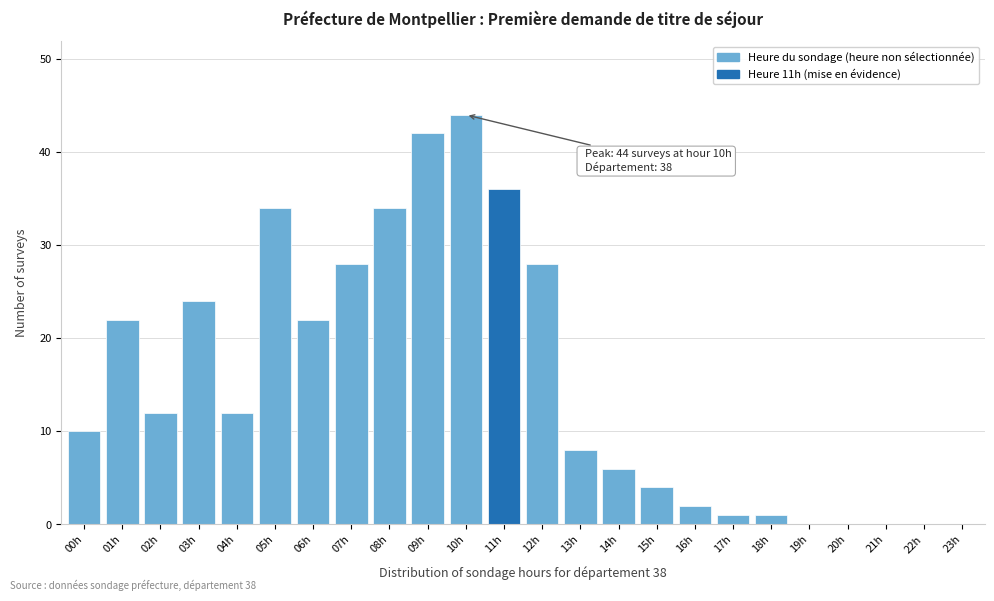

Reading right to left, extract all data points from this chart.

23h=0	22h=0	21h=0	20h=0	19h=0	18h=1	17h=1	16h=2	15h=4	14h=6	13h=8	12h=28	11h=36	10h=44	09h=42	08h=34	07h=28	06h=22	05h=34	04h=12	03h=24	02h=12	01h=22	00h=10